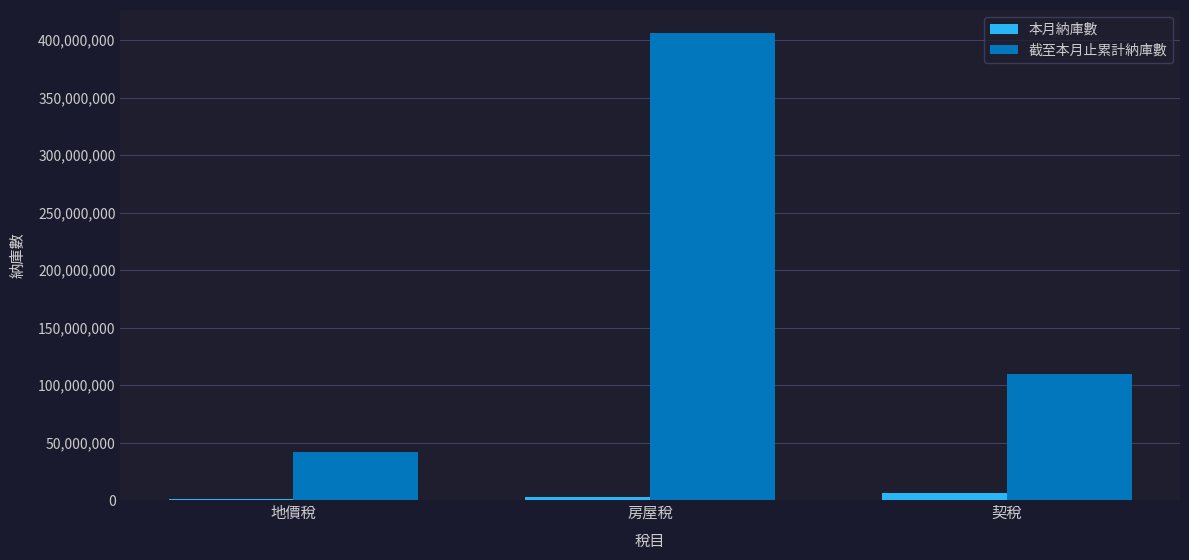

Reading left to right, transcribe all the data shown in this chart.

本月納庫數: 地價稅=611372	房屋稅=2412036	契稅=6410999
截至本月止累計納庫數: 地價稅=41391131	房屋稅=406003224	契稅=109352336